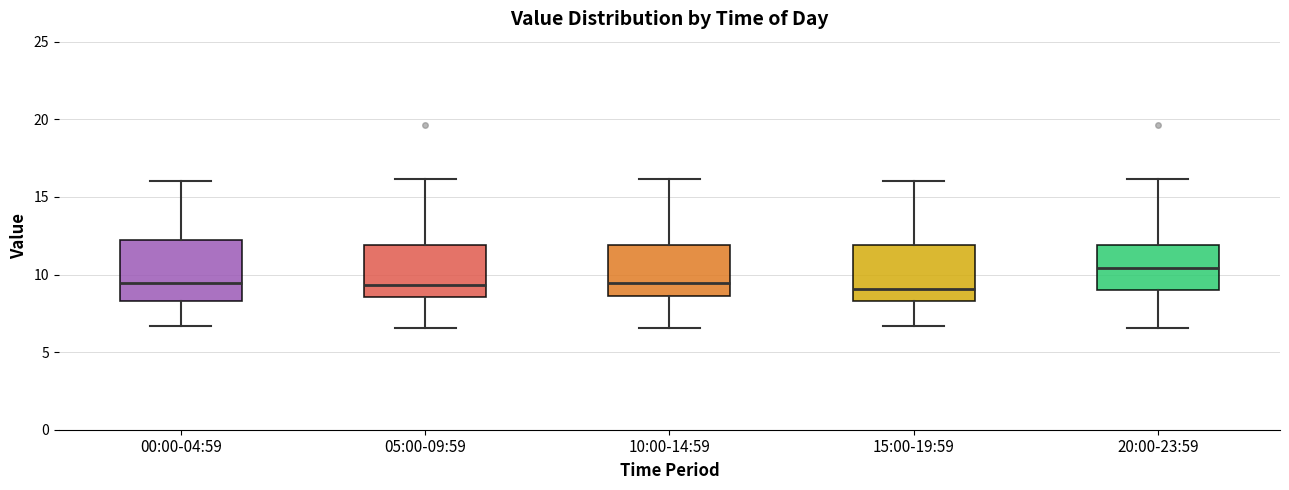

Where does the upper whisker of the box for 15:00-19:59 end on the y-axis? The values are not printed on the chart, so give them approximately, as read against the axis.

16.0